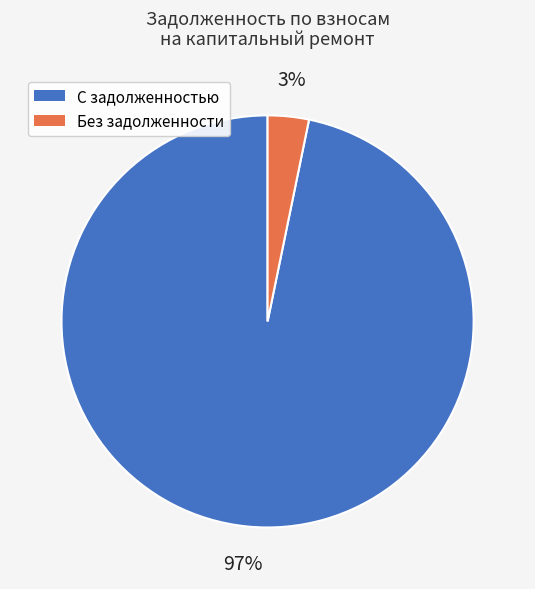

Does any single category account for the majority?

Yes